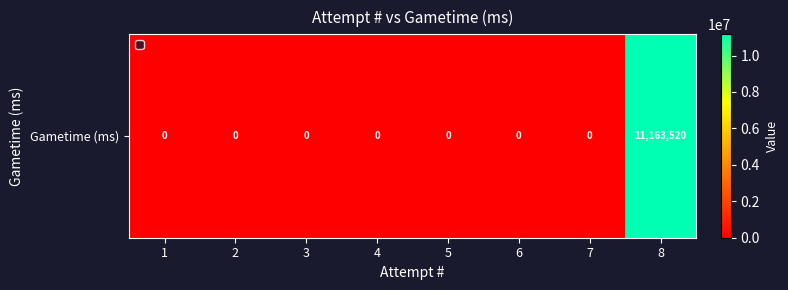

List the labels in order of value, largest first.

8, 1, 2, 3, 4, 5, 6, 7